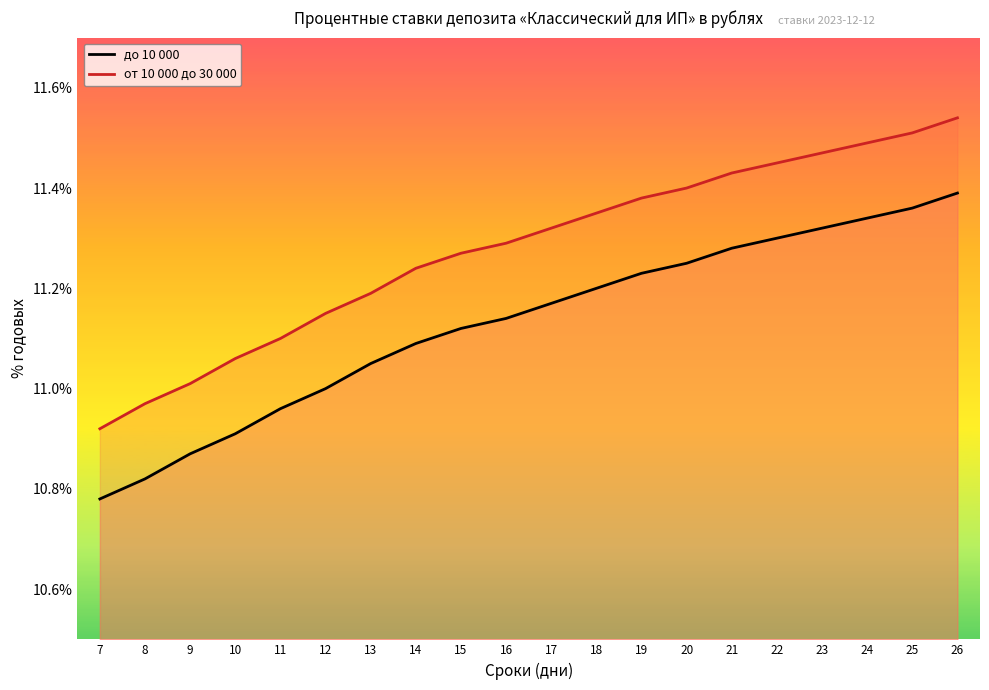

Which category has the lowest value in the от 10 000 до 30 000 series?

7